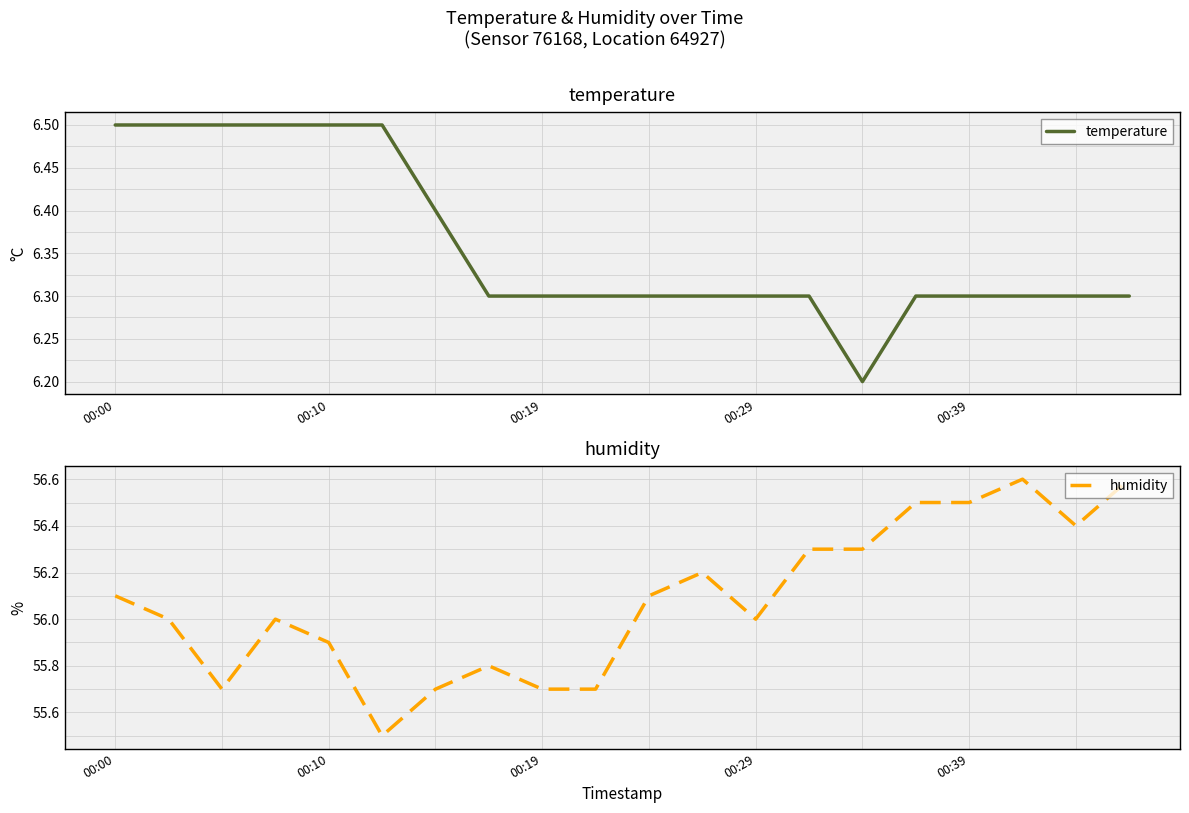

In temperature, how many points are lower than both neighbors (excluding endpoints)?

1